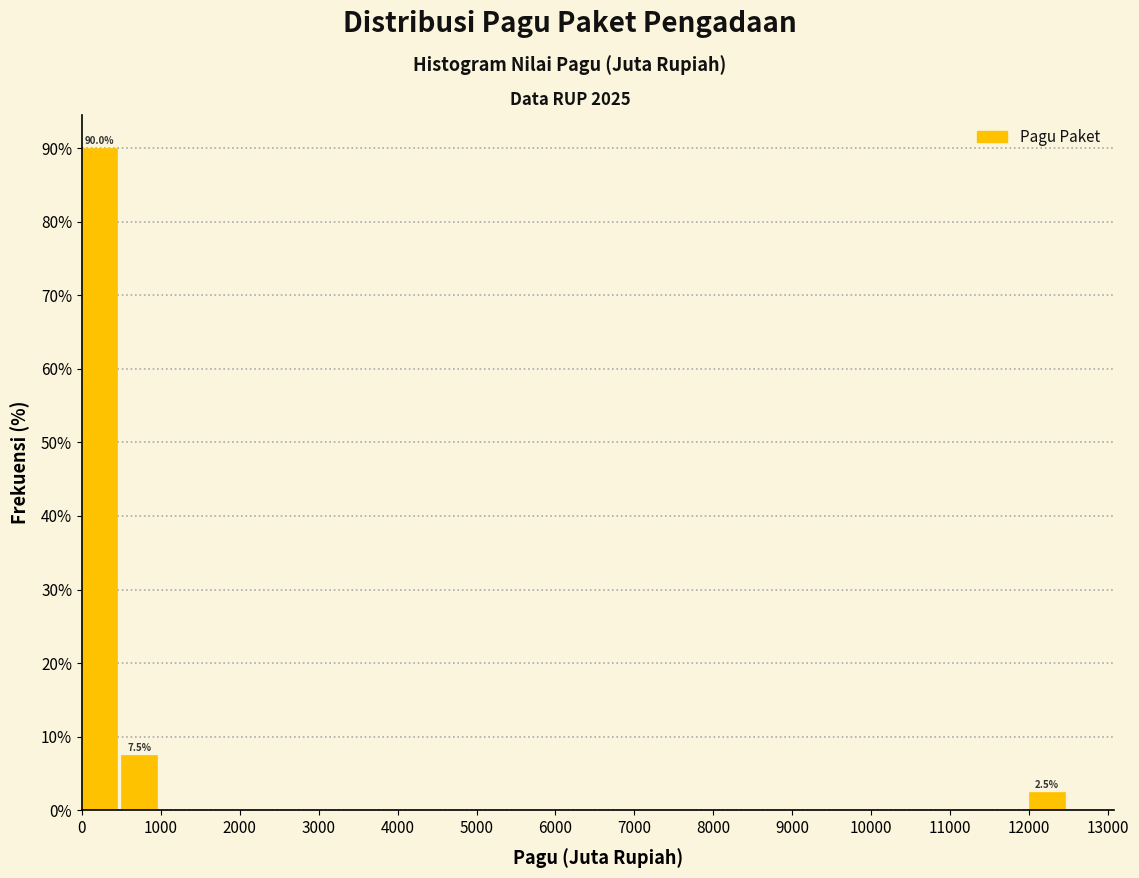

Over which range of the x-axis is the bar tallest?

0 to 500